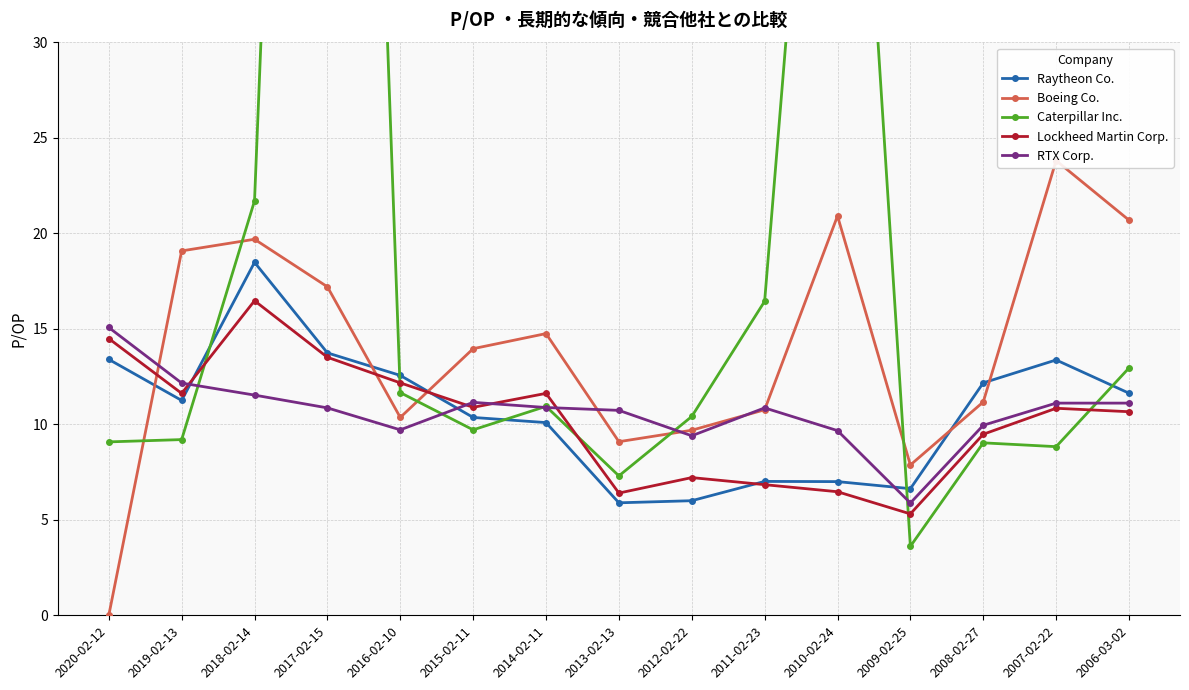

Rank the categories by RTX Corp. value from lowest to highest.

2009-02-25, 2012-02-22, 2010-02-24, 2016-02-10, 2008-02-27, 2013-02-13, 2017-02-15, 2011-02-23, 2014-02-11, 2007-02-22, 2006-03-02, 2015-02-11, 2018-02-14, 2019-02-13, 2020-02-12